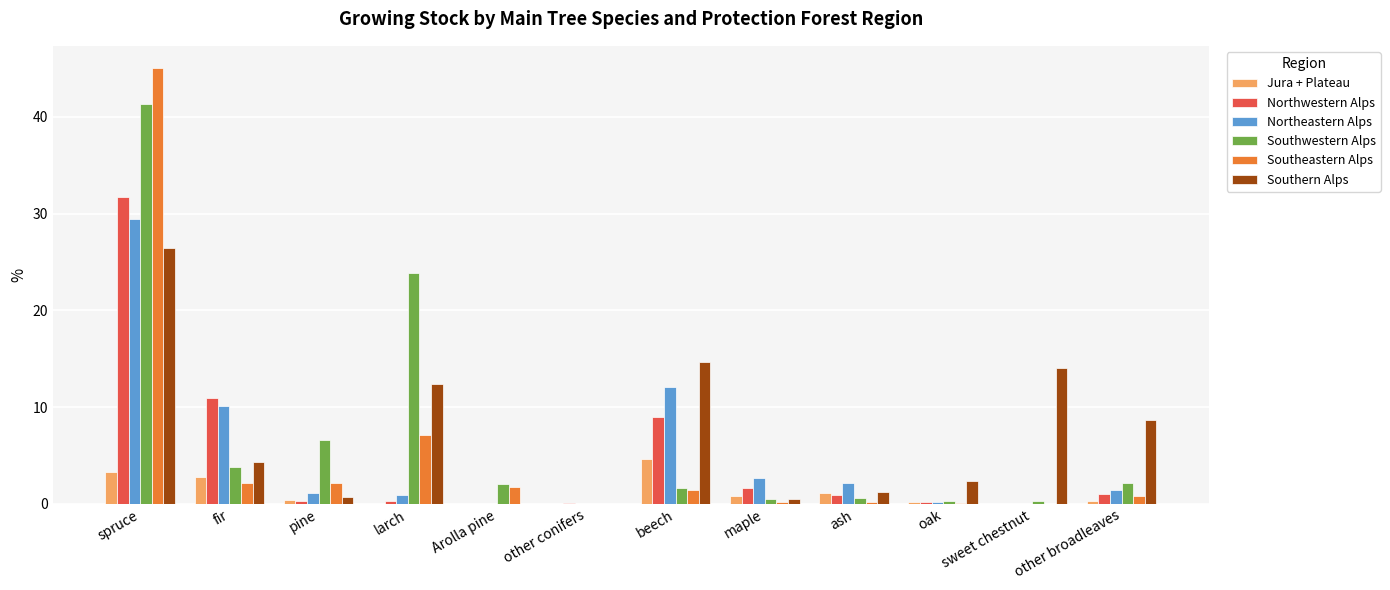

The Southwestern Alps series shows 0.0 at other conifers. True or false?

True